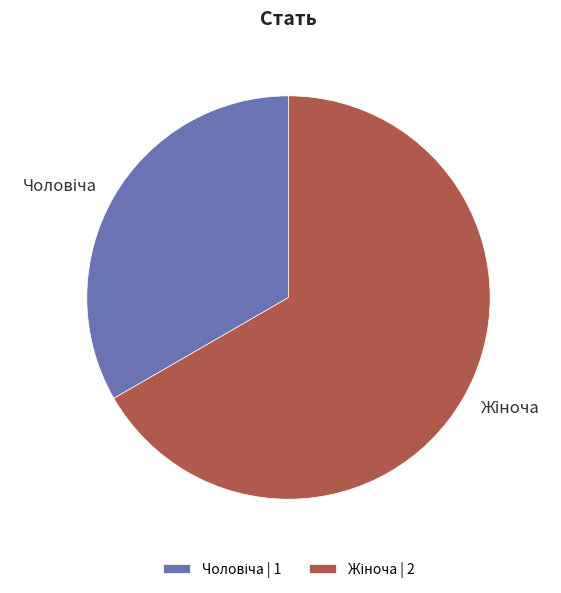

Does any single category account for the majority?

Yes